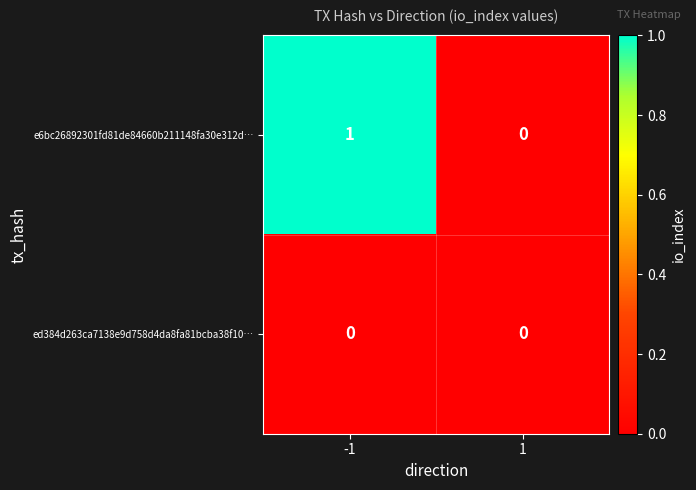

How many series are shown in this chart?

2